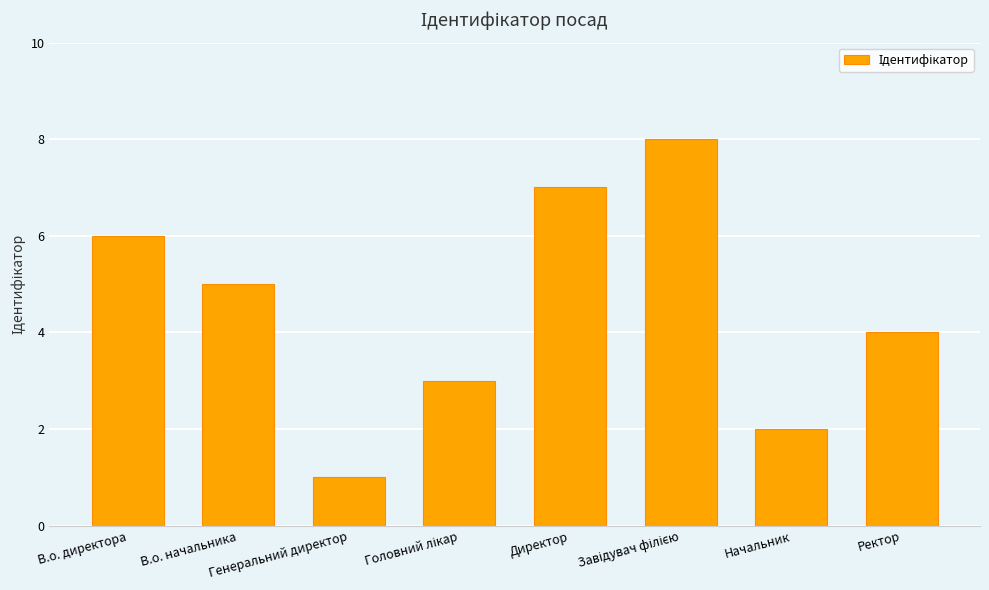

What is the sum of all values?

36